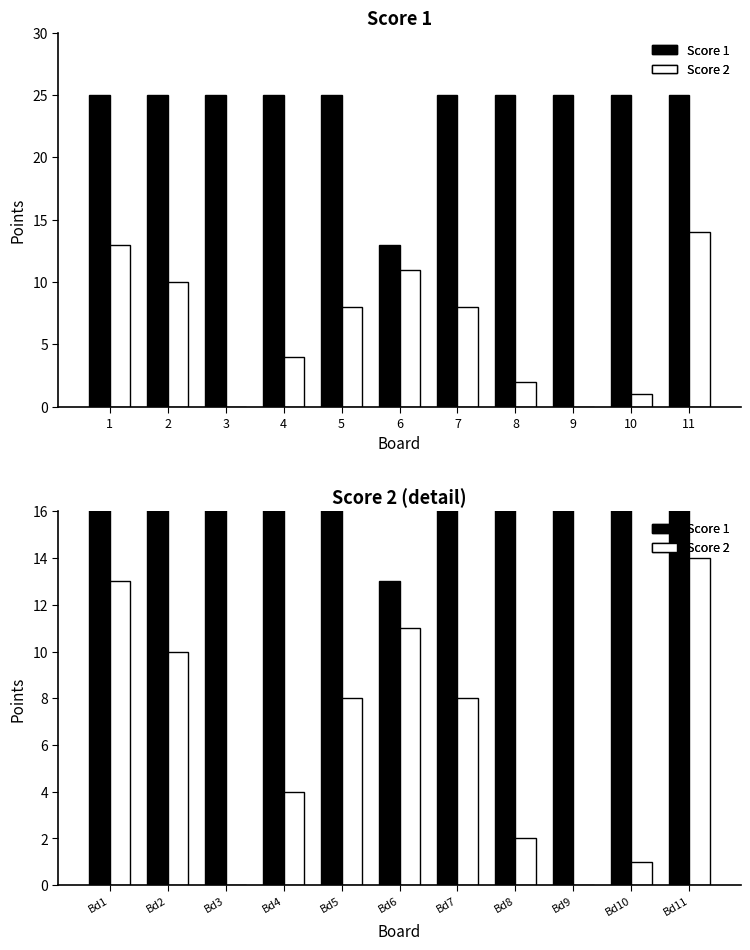

How many values in the Score 2 series exceed 8?

4